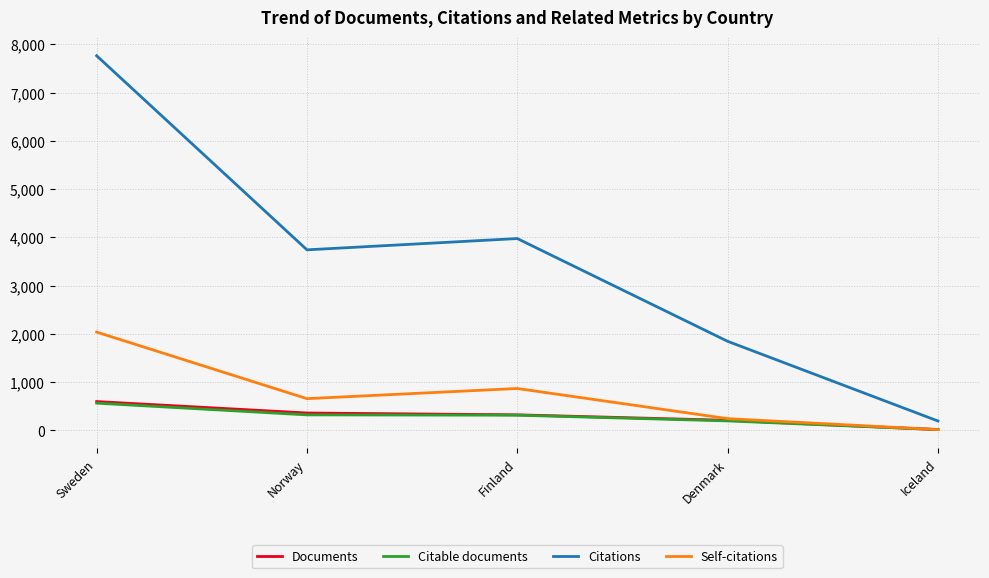

Between Sweden and Denmark, which series saw the biggest shift?

Citations